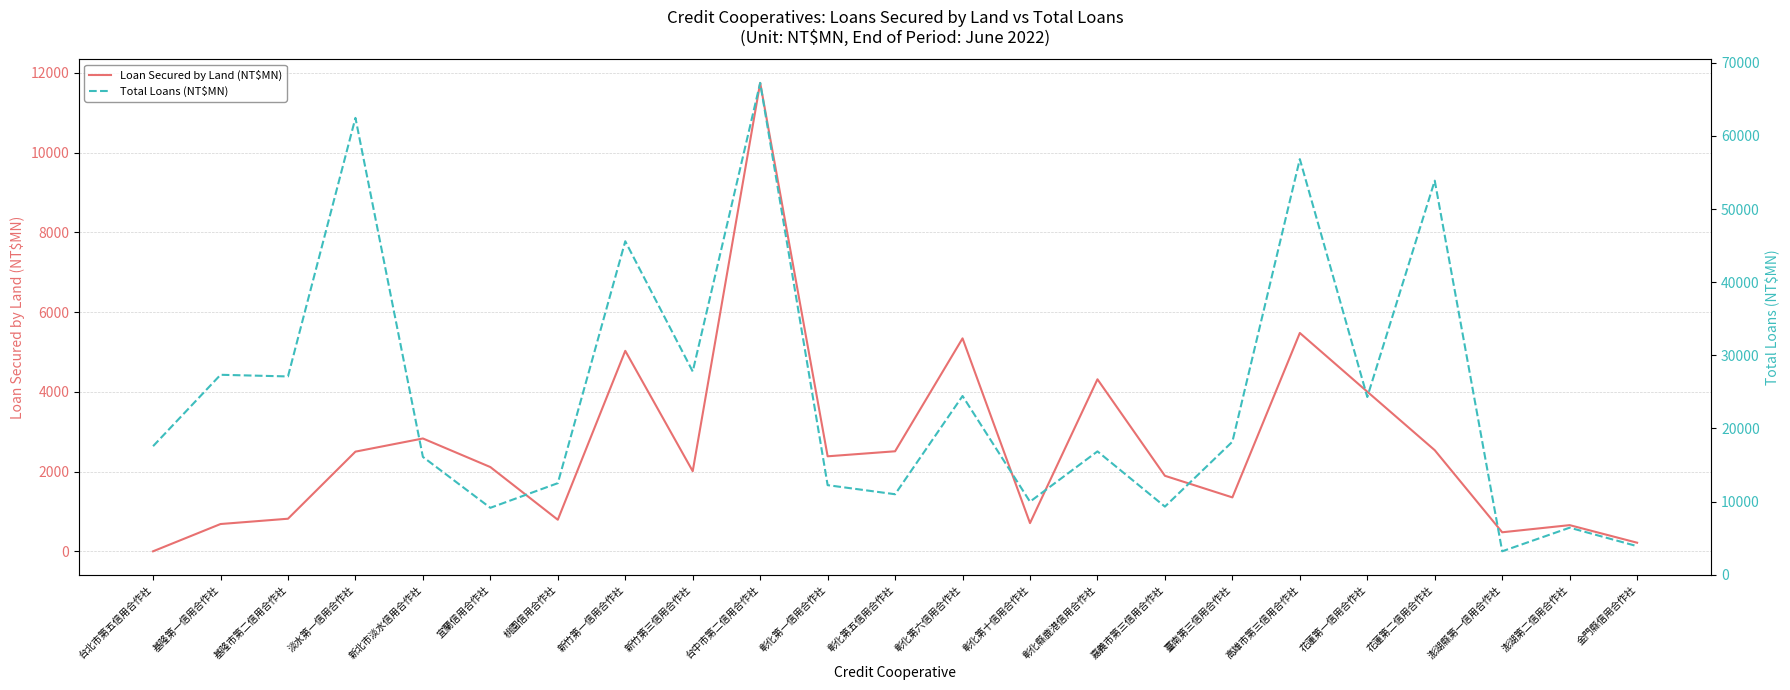

Read the Total Loans (NT$MN) value at 台北市第五信用合作社, to the nearest 10.

17570